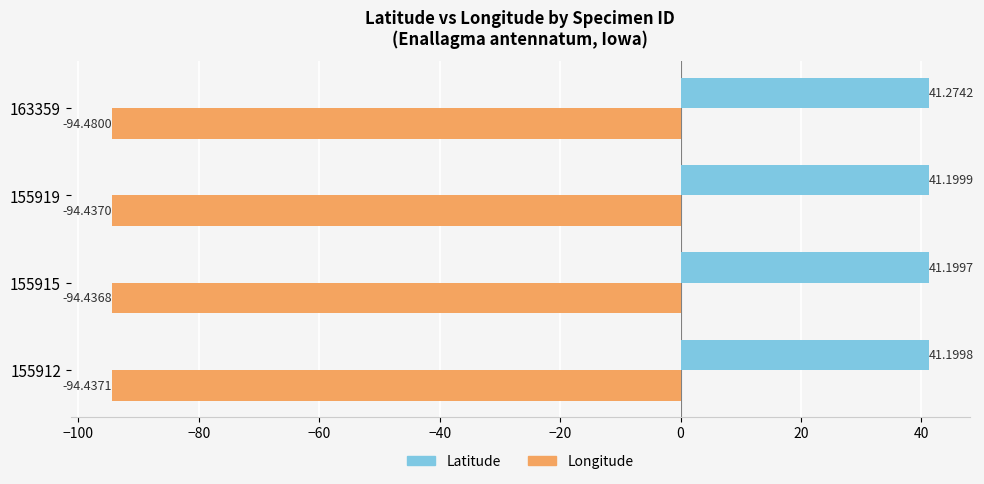

Which series has the largest range (max minus min)?

Latitude